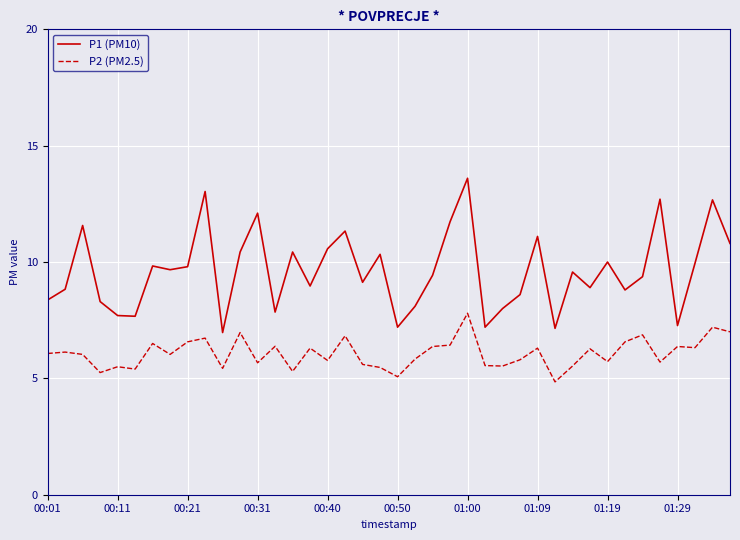

List the series in order of their overall mean, highest first.

P1 (PM10), P2 (PM2.5)